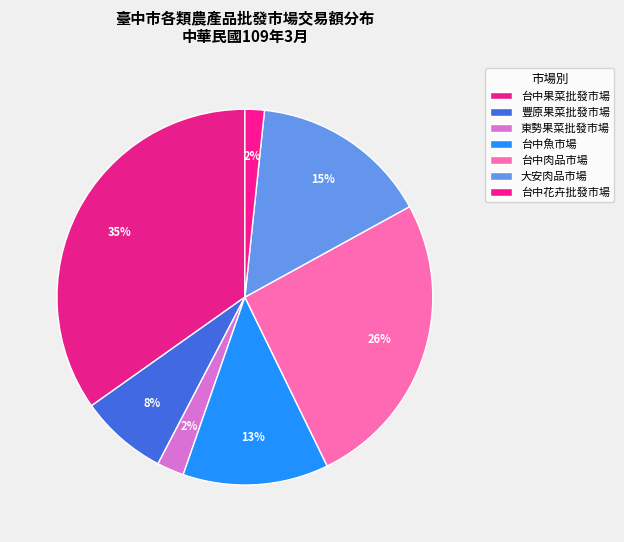

How many slices are in this pie chart?

7